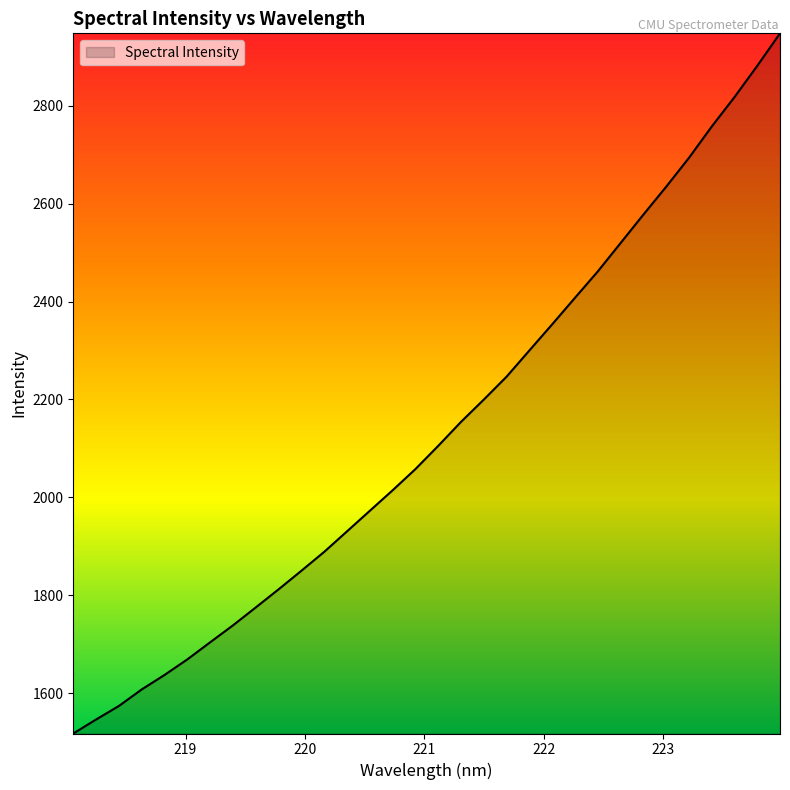

What is the minimum value shown in the chart?

1517.6